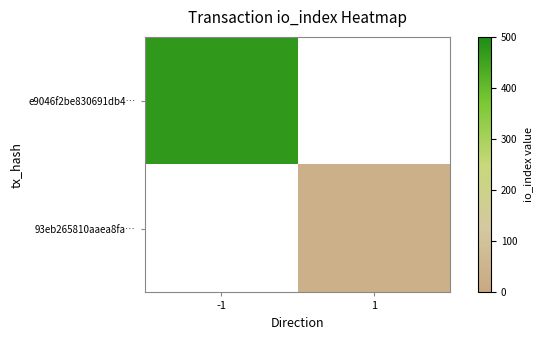

At how many categories does at least one series exceed 124?

1